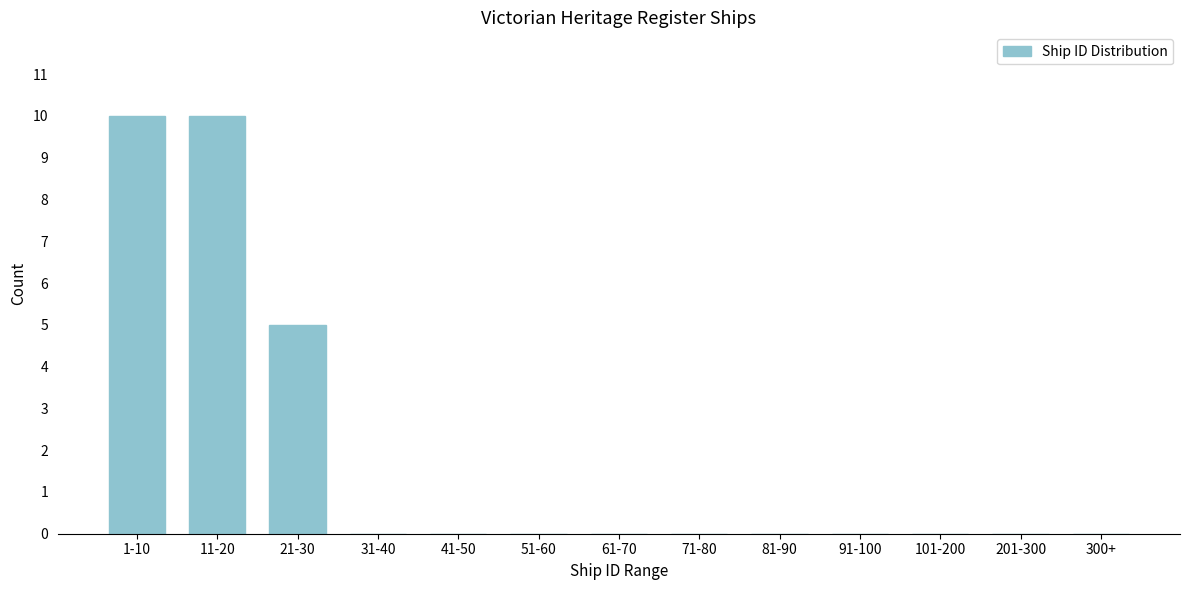

Reading left to right, extract all data points from this chart.

1-10=10	11-20=10	21-30=5	31-40=0	41-50=0	51-60=0	61-70=0	71-80=0	81-90=0	91-100=0	101-200=0	201-300=0	300+=0